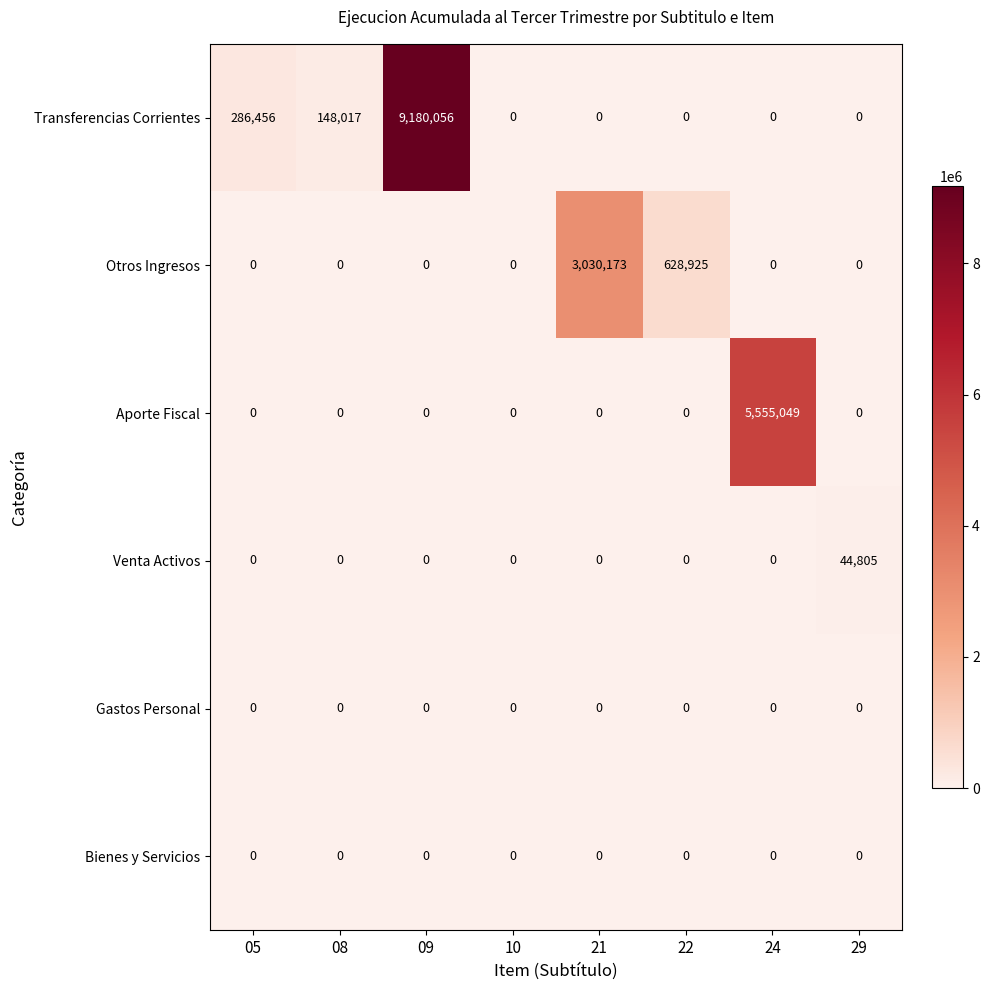

What is the difference between the maximum and minimum values in the Venta Activos series?

44805